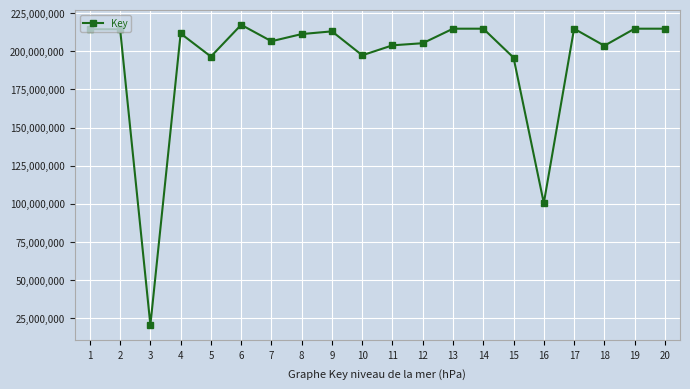

What is the value of the 8th point from the left?

211326060